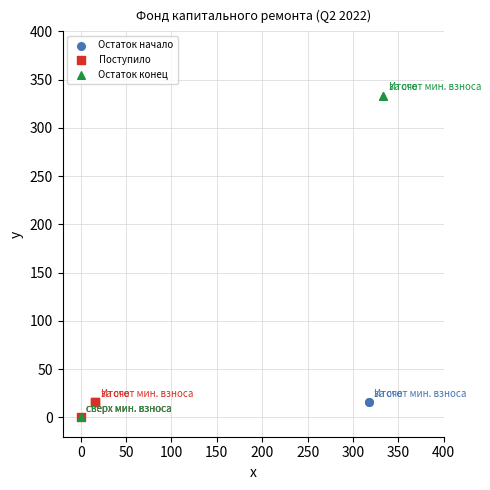

Which series contains the highest Y value?

Остаток конец